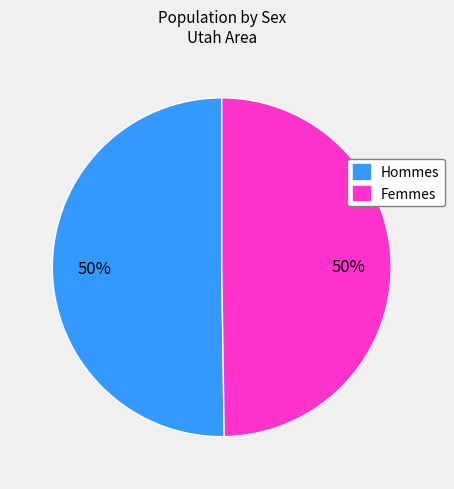

How many segments does this pie chart have?

2